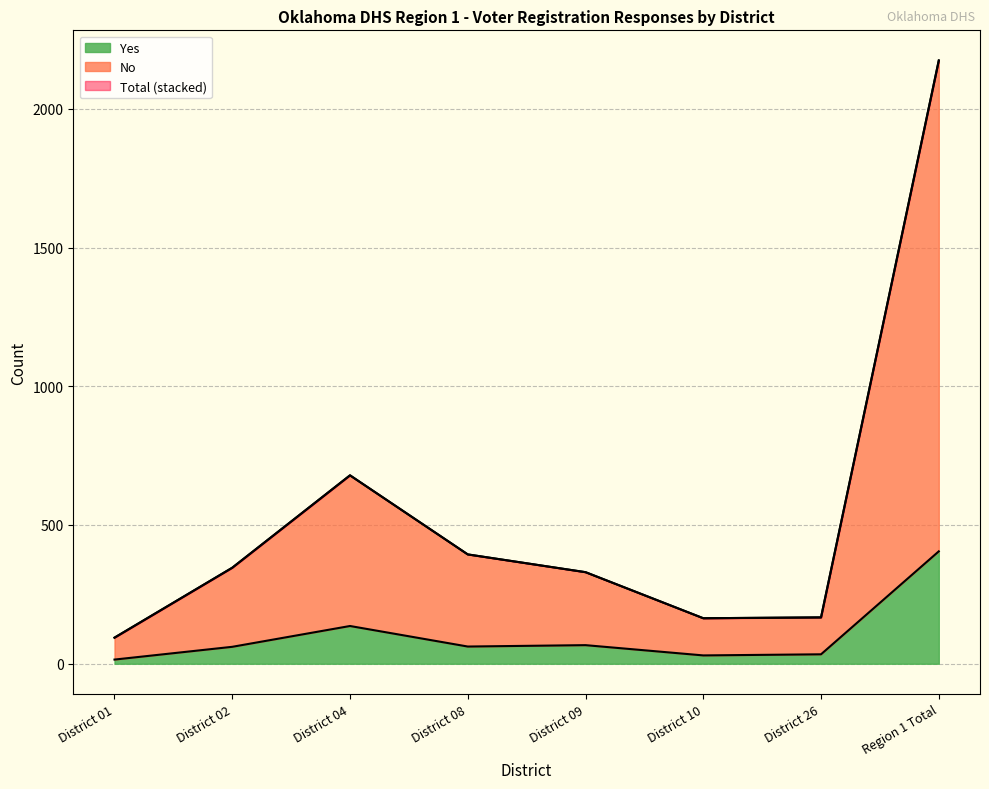

In Total, how many points are lower than both neighbors (excluding endpoints)?

1